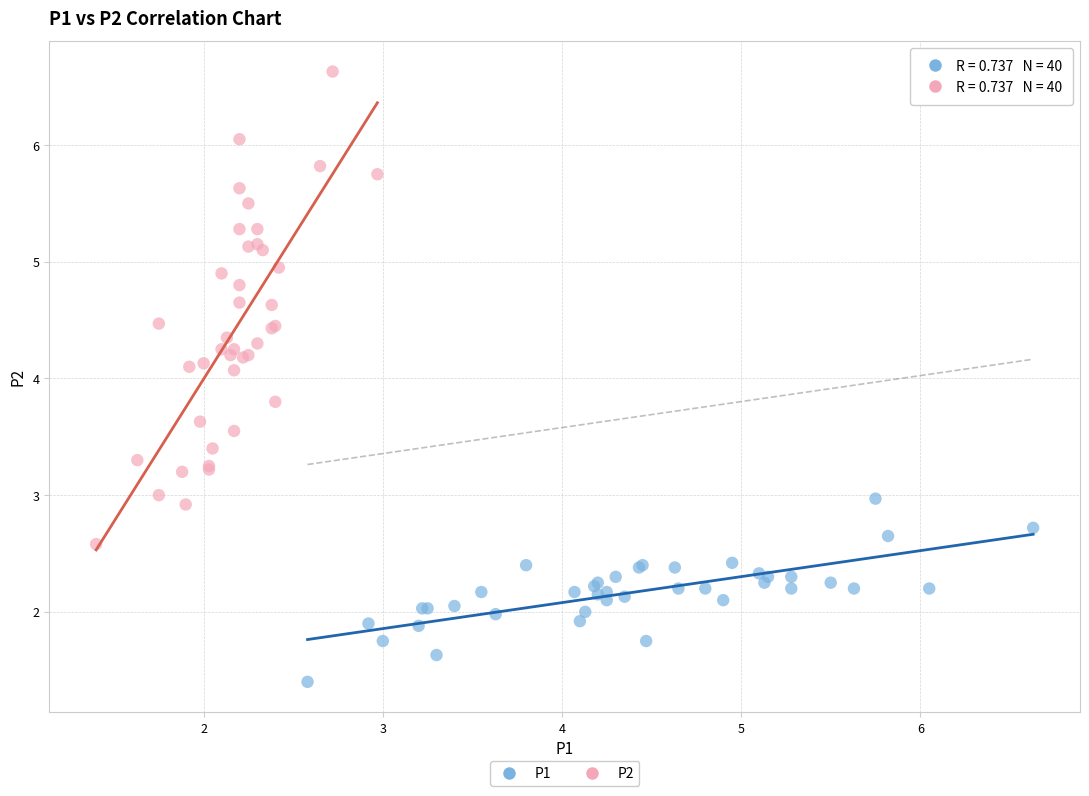

Which series reaches the maximum Y coordinate?

P2